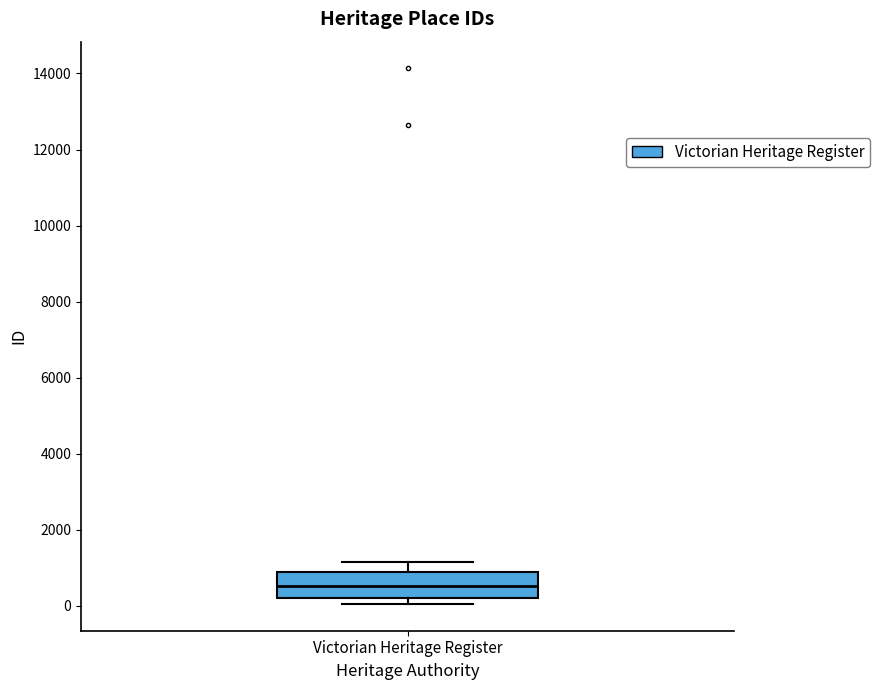

Where is the lower edge of the box for Victorian Heritage Register on the y-axis? The values are not printed on the chart, so give them approximately, as read against the axis.

200